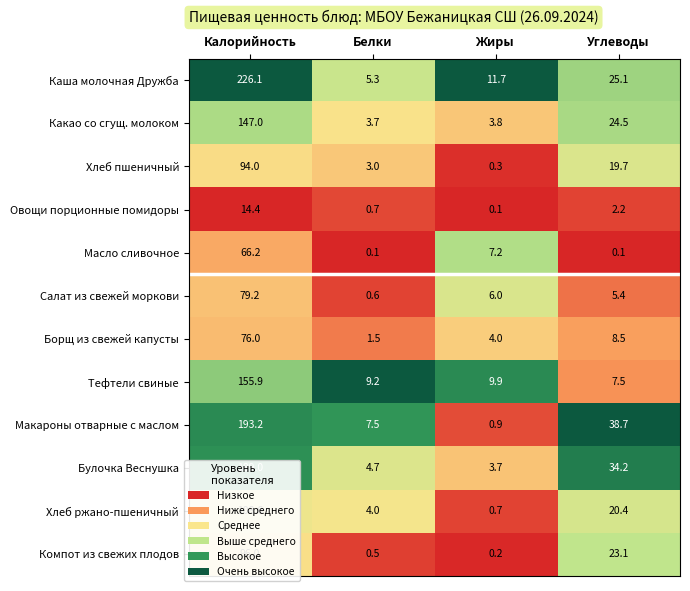

Which series has the largest total across all categories?

Каша молочная Дружба